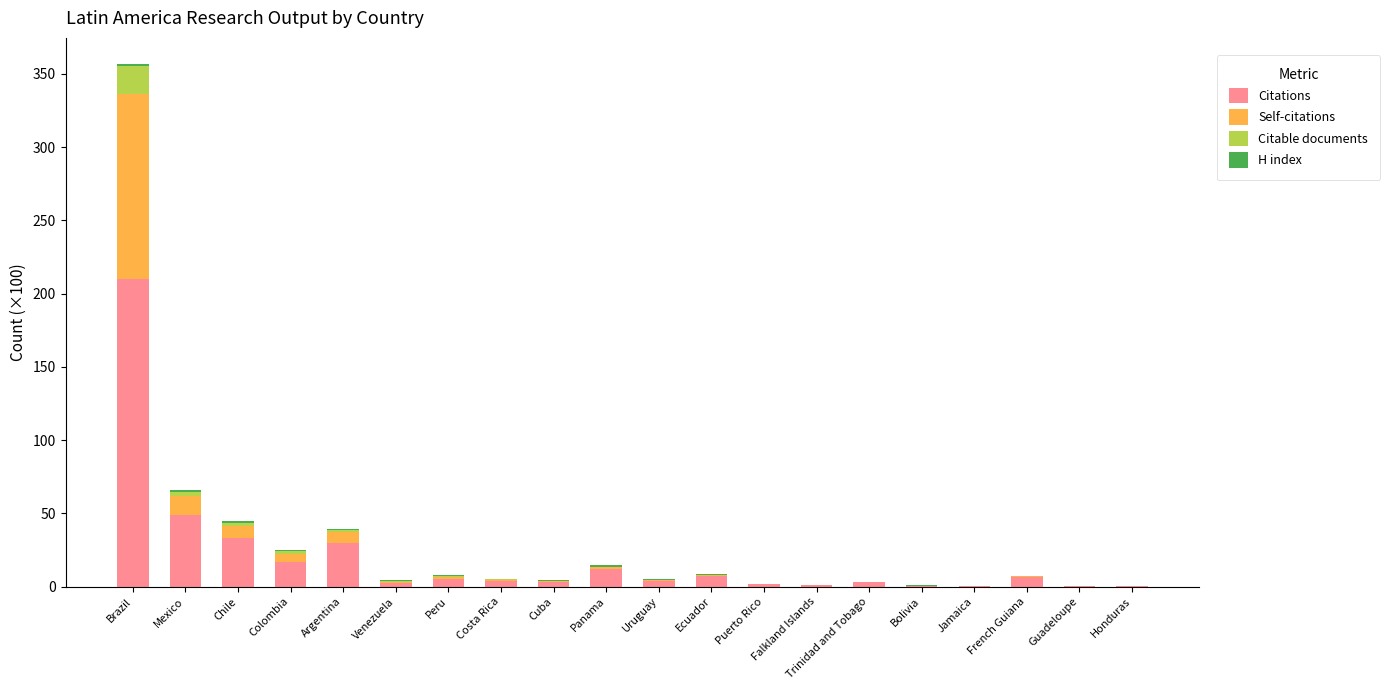

At which category is the sum across all series the highest?

Brazil